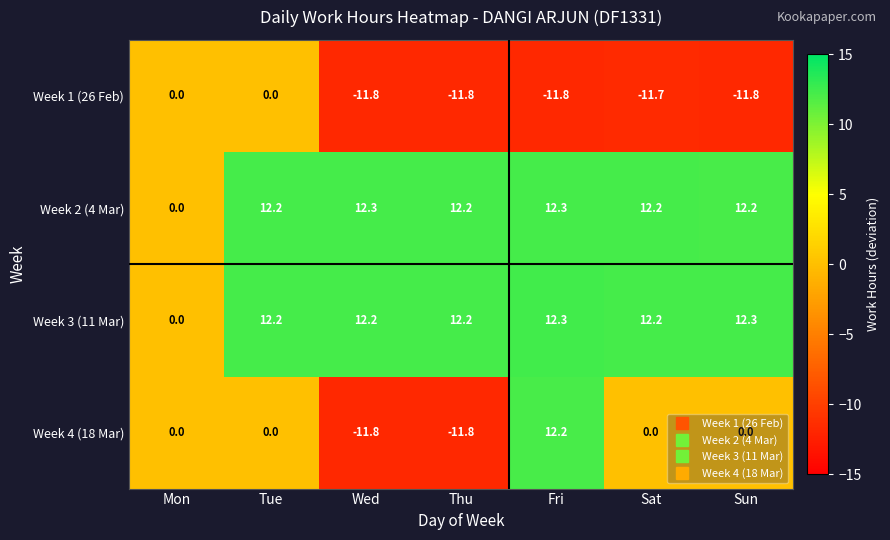

How many series are shown in this chart?

4